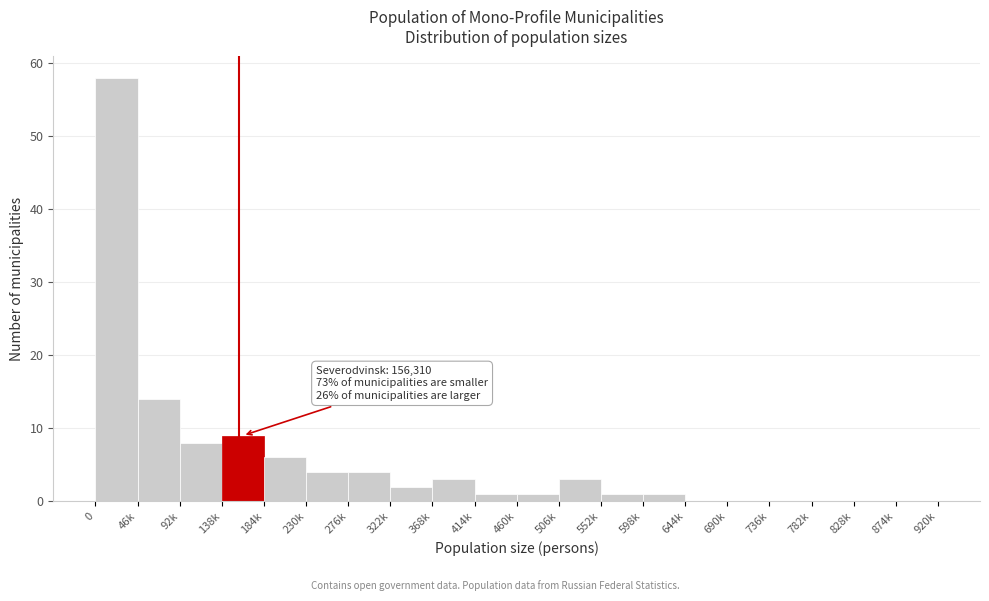

Reading right to left, extract all data points from this chart.

874k=0	828k=0	782k=0	736k=0	690k=0	644k=0	598k=1	552k=1	506k=3	460k=1	414k=1	368k=3	322k=2	276k=4	230k=4	184k=6	138k=9	92k=8	46k=14	0=58